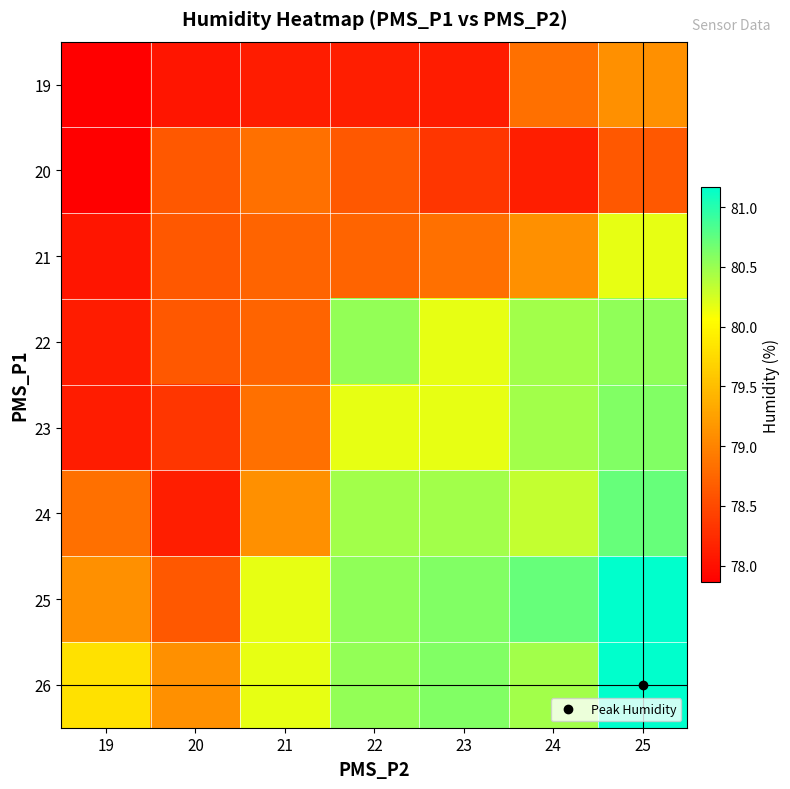

At how many categories does at least one series exceed 79?

7